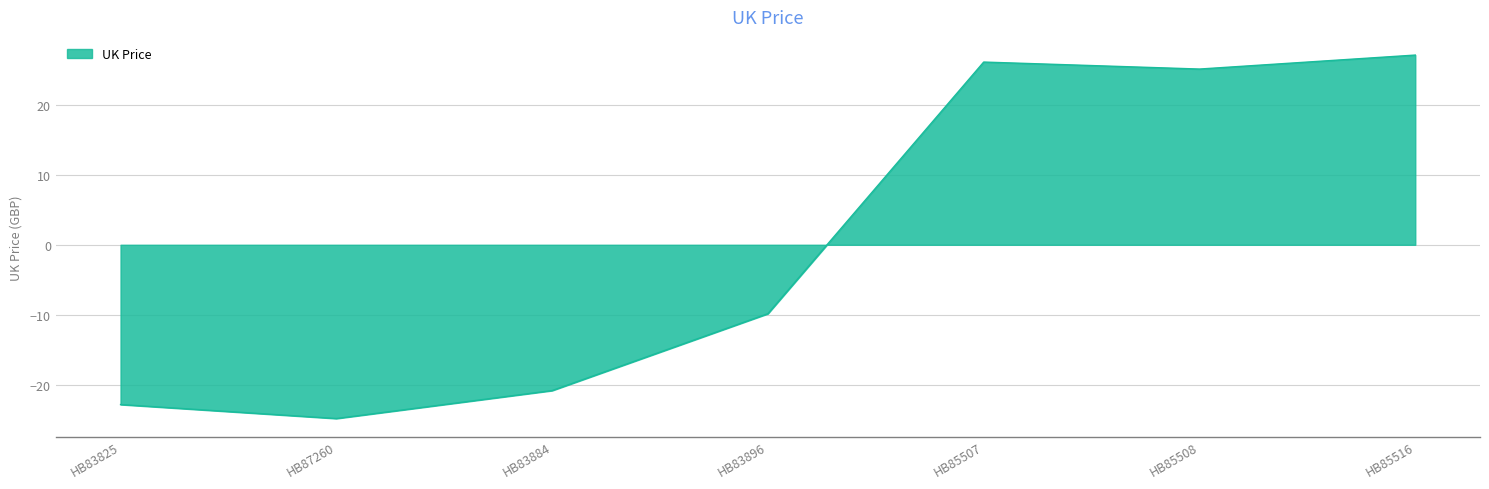

Reading left to right, list all the values displayed in this chart.

HB83825=-22.9	HB87260=-24.9	HB83884=-20.9	HB83896=-9.9	HB85507=26.1	HB85508=25.1	HB85516=27.1